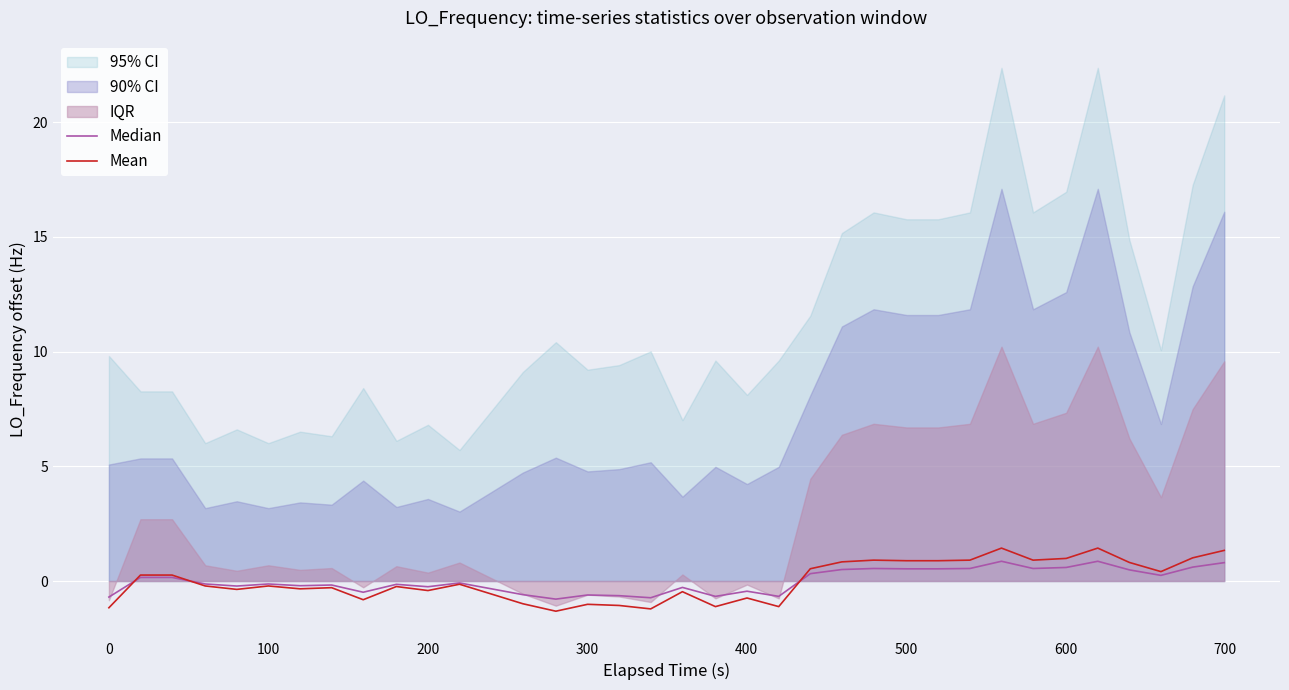

True or false: Mean and Median intersect in this chart.

True